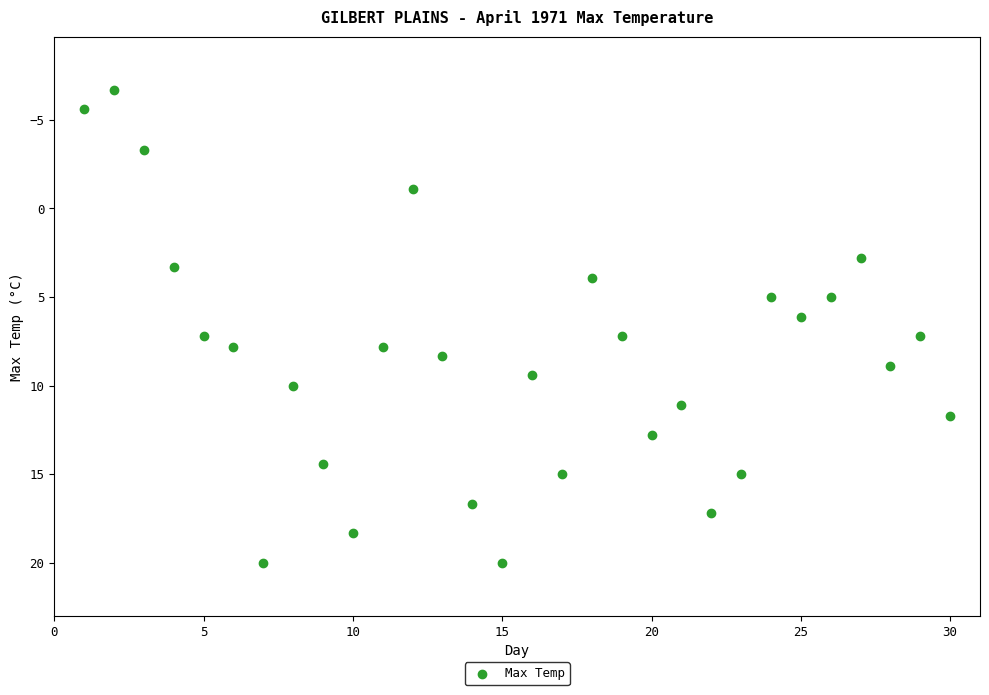

What is the range of Y values (max minus min)?

26.7